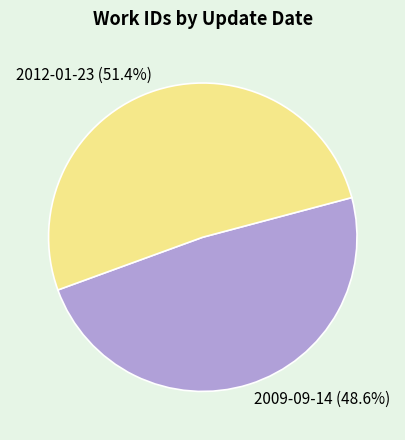

How many segments does this pie chart have?

2